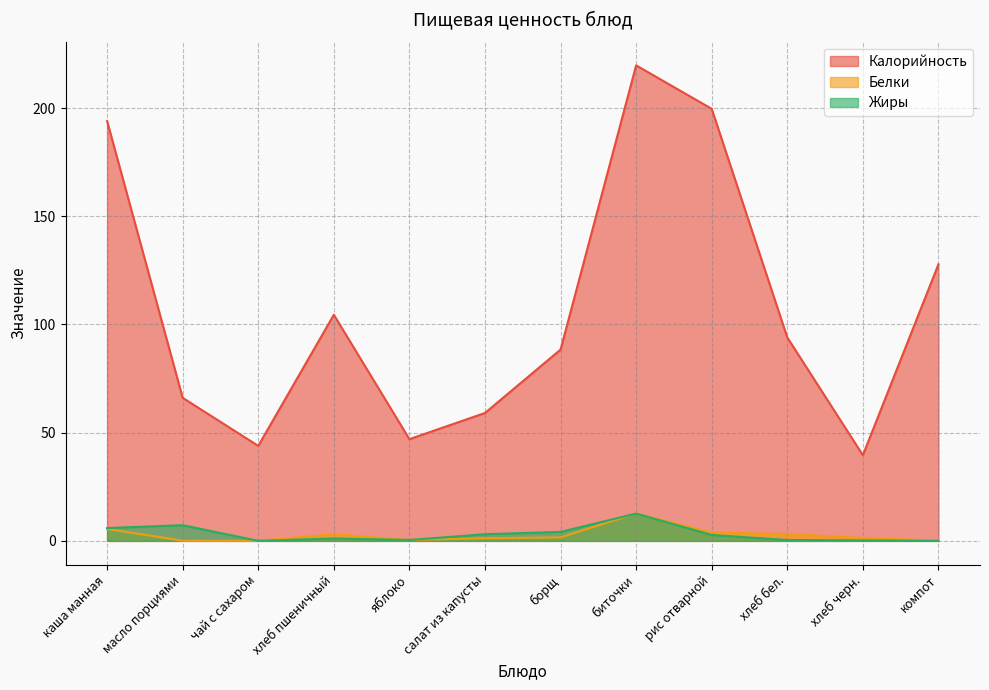

Rank the series at биточки from highest to lowest value.

Калорийность, Белки, Жиры